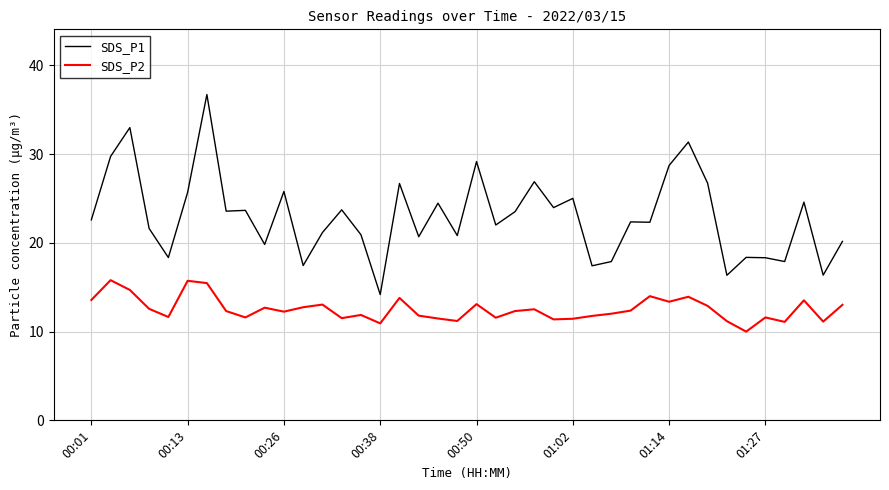

True or false: SDS_P1 and SDS_P2 intersect in this chart.

False